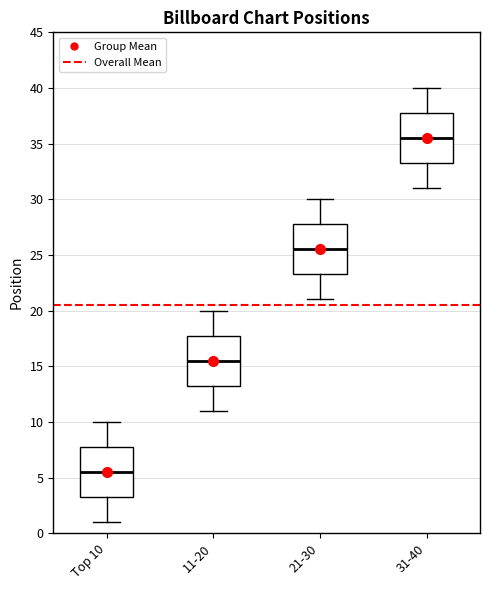

Where does the median line of the box for 21-30 sit on the y-axis? The values are not printed on the chart, so give them approximately, as read against the axis.

25.5